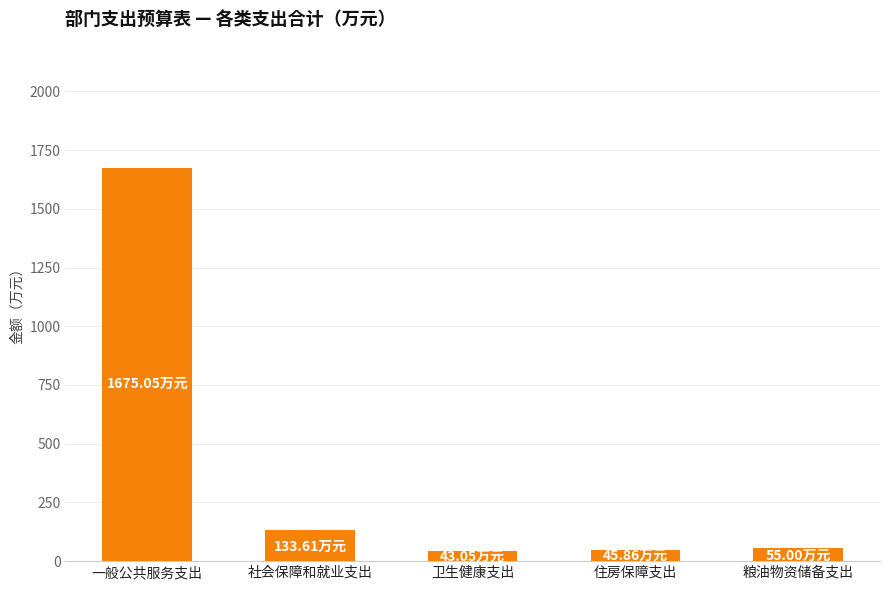

What is the sum of all values?

1952.6